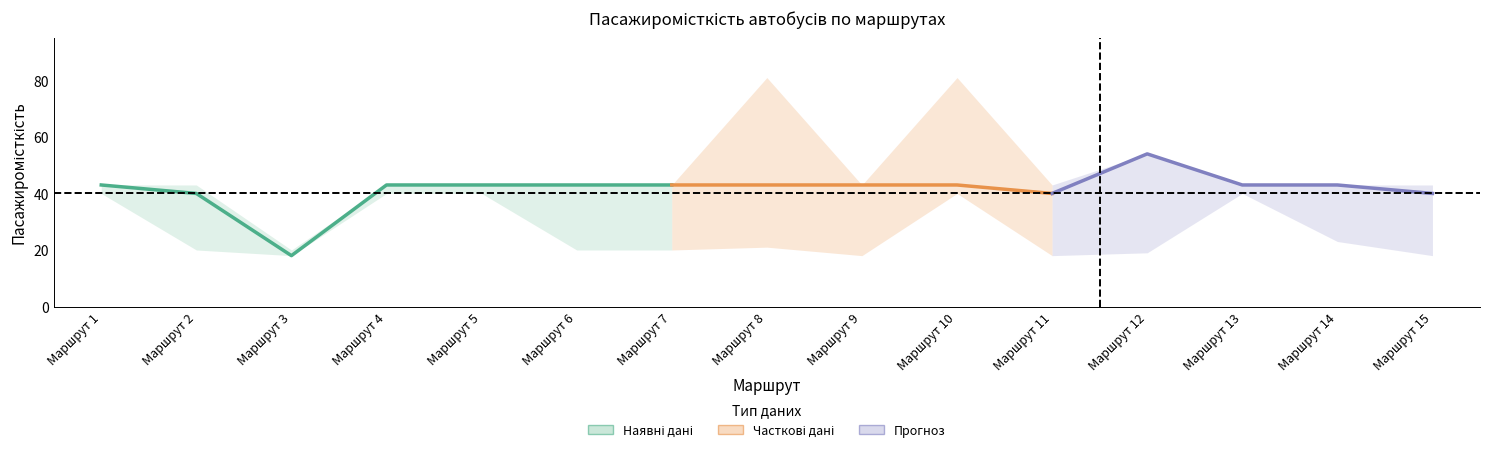

The value of capacity_upper at Маршрут 5 is 64. True or false?

False